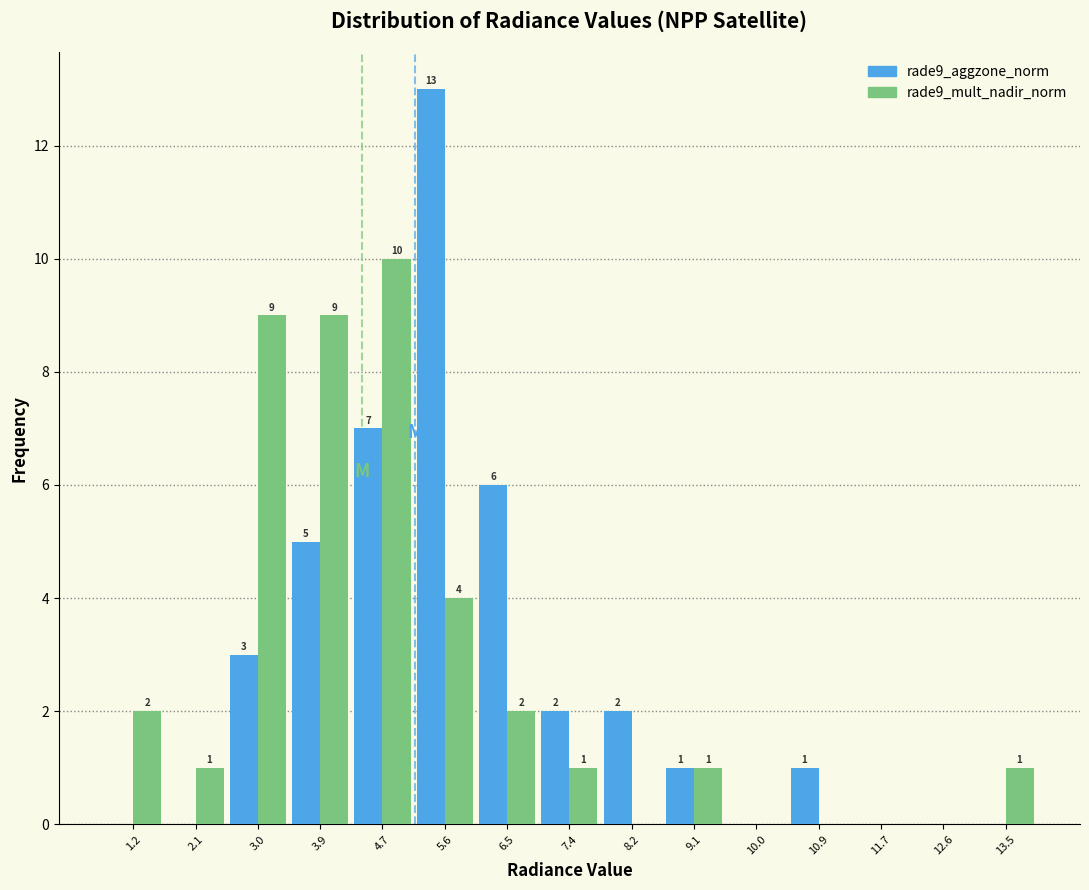

In the rade9_aggzone_norm series, which range on the x-axis has the tallest bar?

5.2 to 6.0